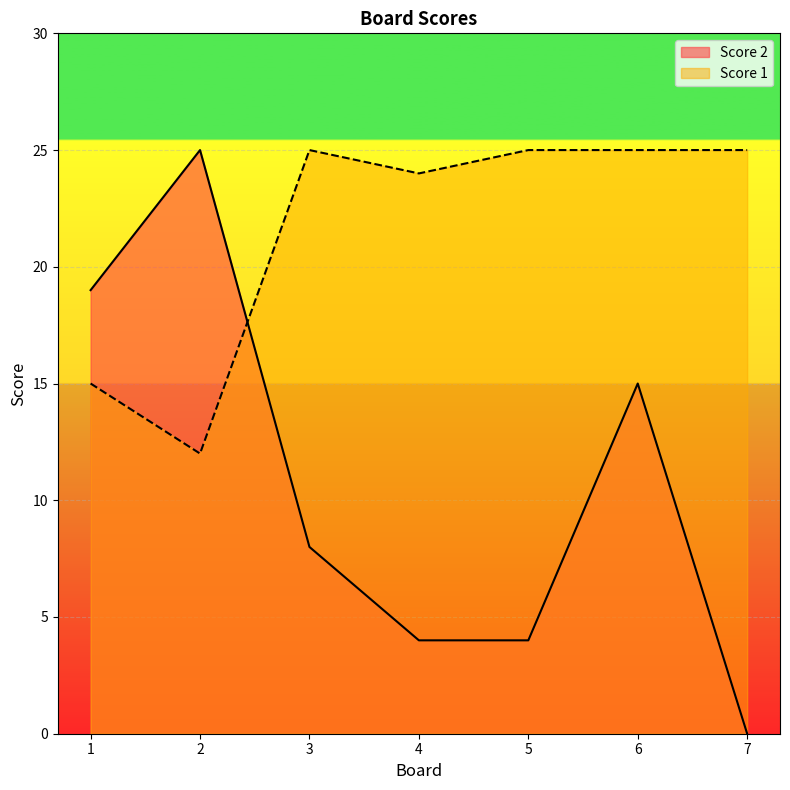

At which label does Score 2 reach its peak?

2